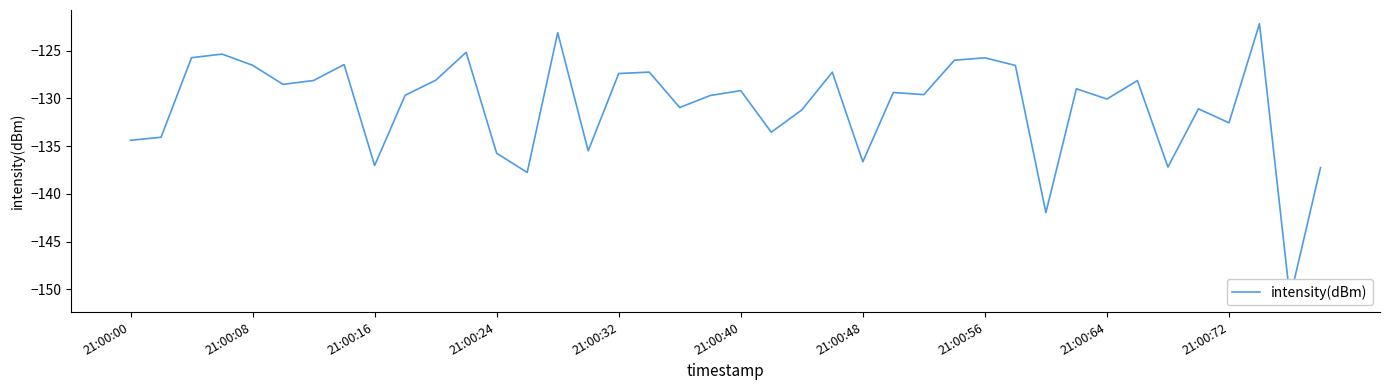

What is the average value?

-130.8